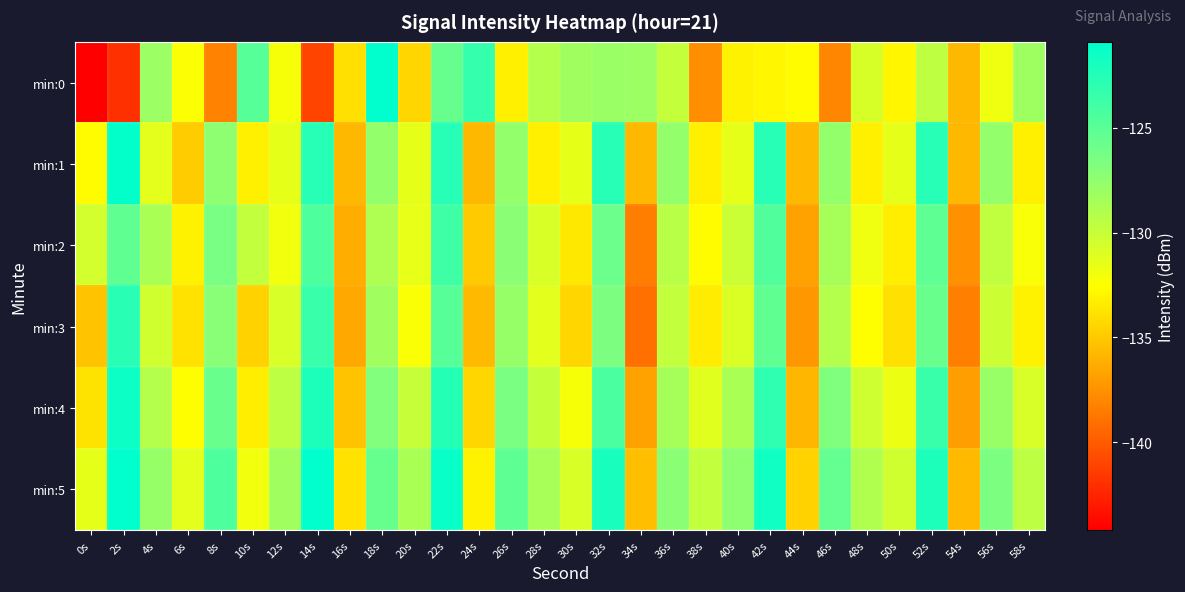

What is the smallest value displayed?

-144.2